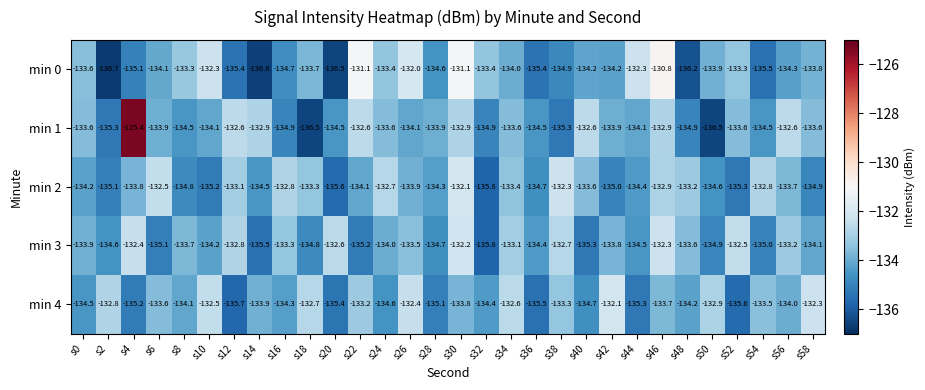

Which series has the largest range (max minus min)?

min 1